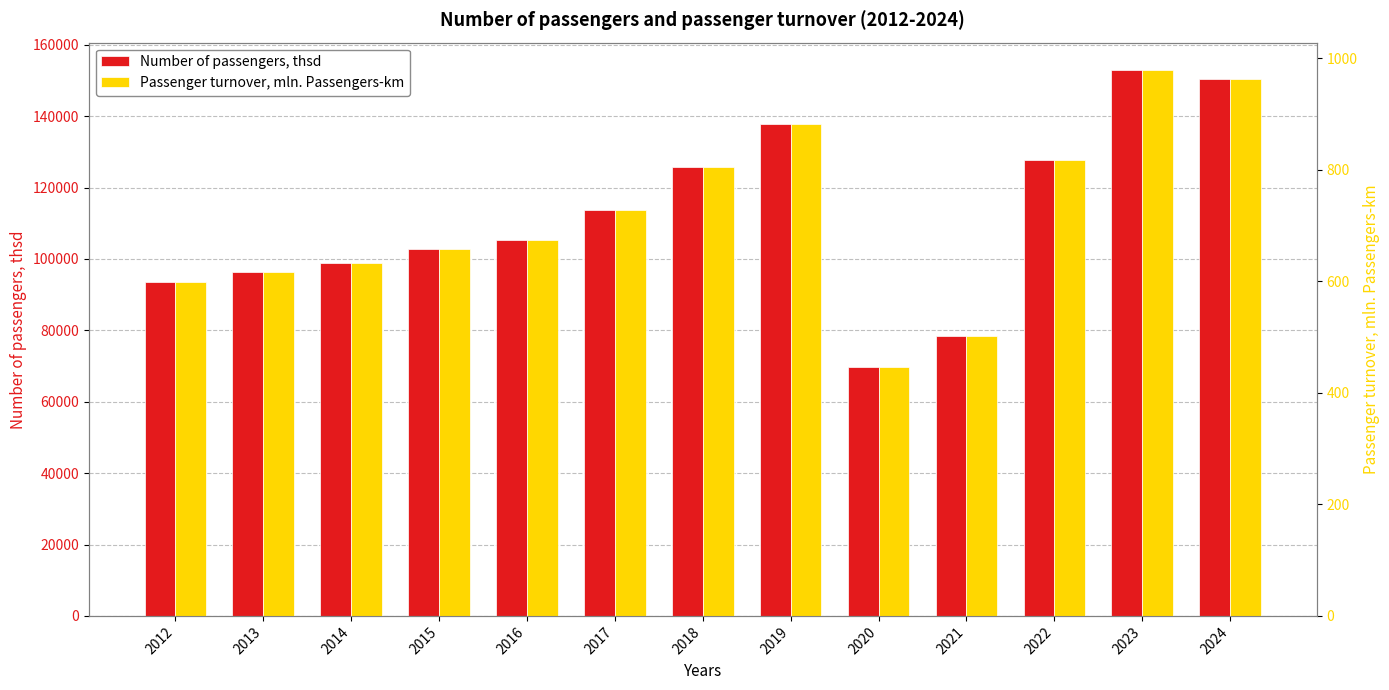

The Number of passengers, thsd series shows 66643.9 at 2015. True or false?

False